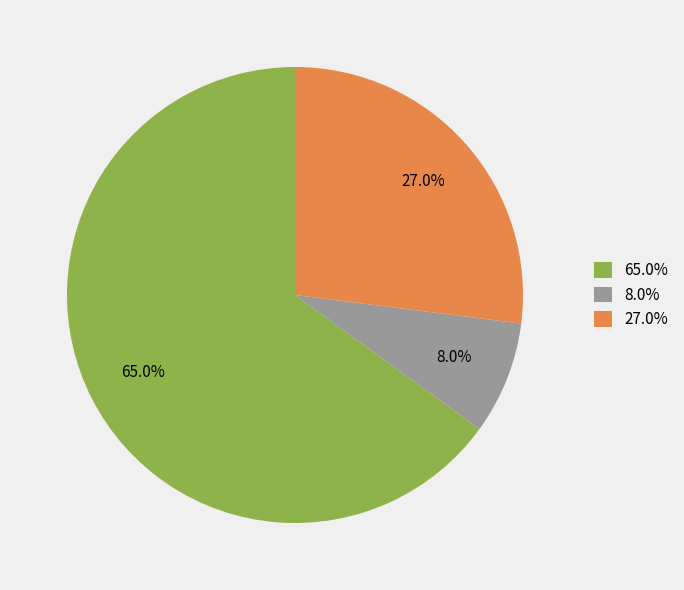

How many slices are in this pie chart?

3